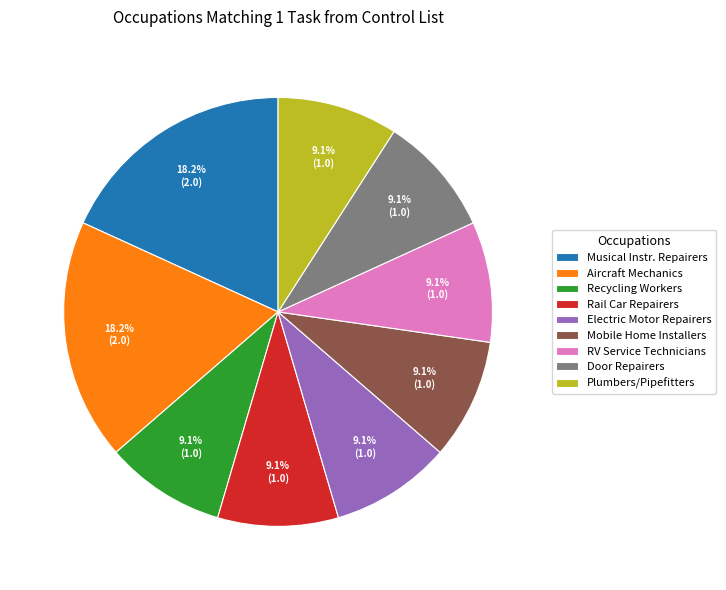

Is there a majority slice in this chart?

No